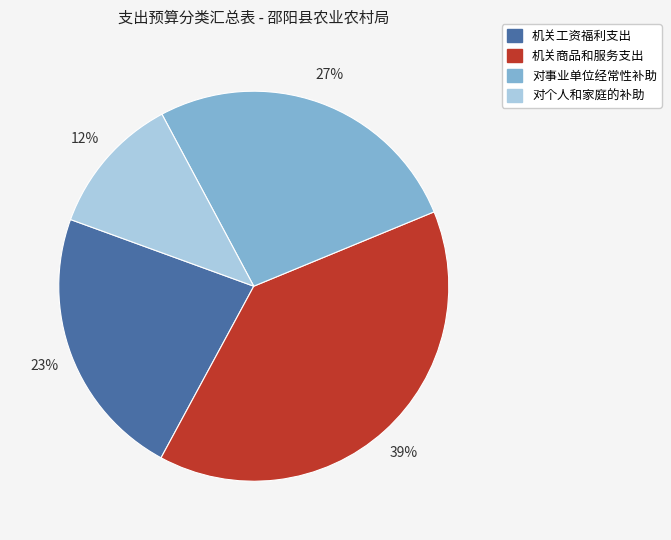

To the nearest percent, what is the difference between the largest and smallest slice percentages?

27%